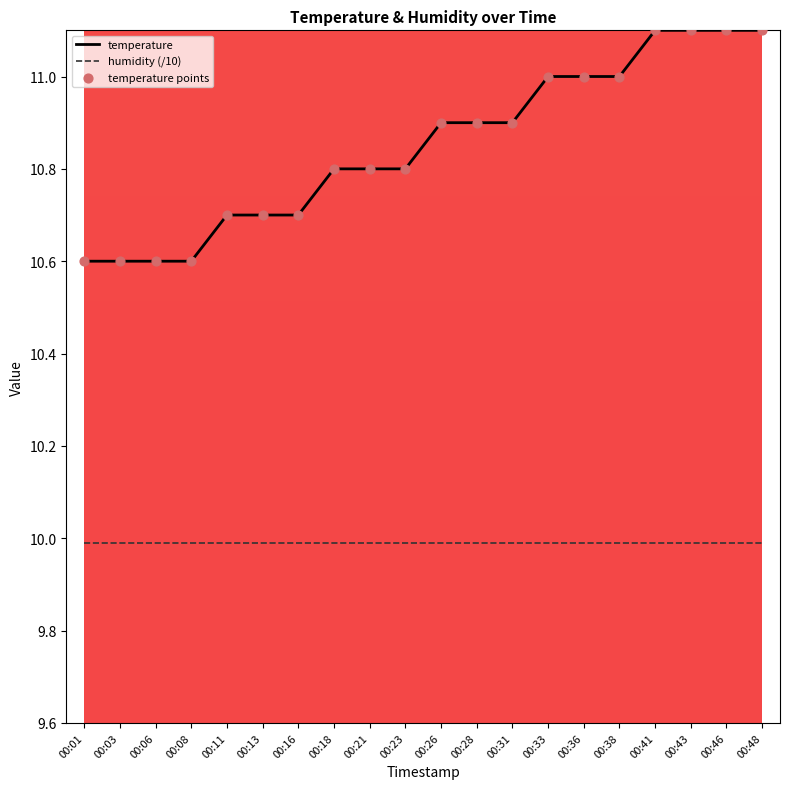

Which series has the widest spread of values?

temperature